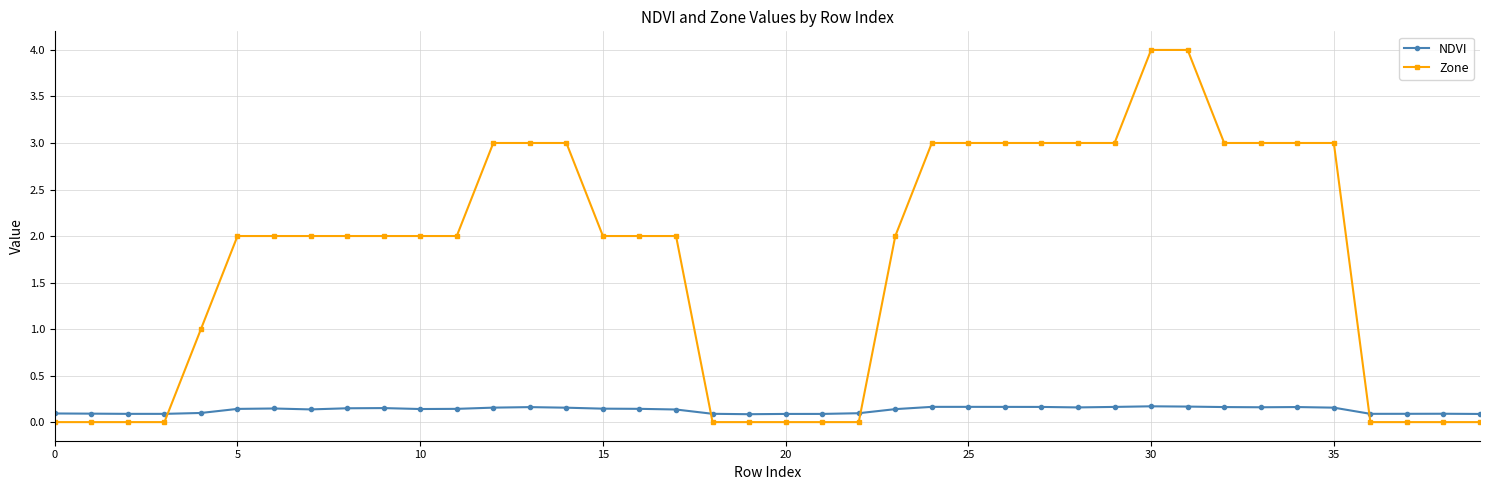

True or false: Zone and NDVI intersect in this chart.

True